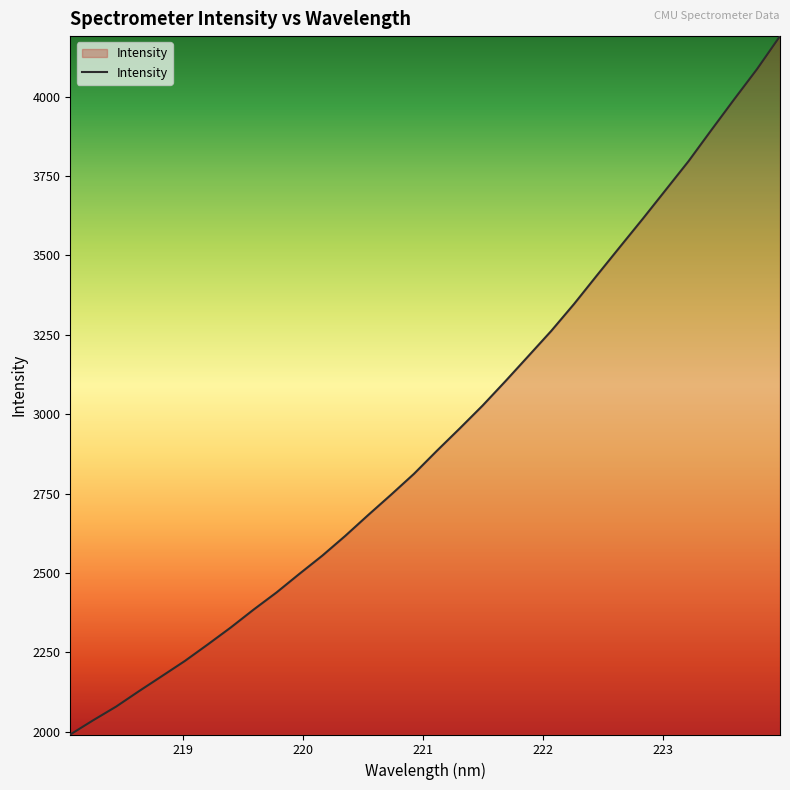

What is the minimum value shown in the chart?

1991.2